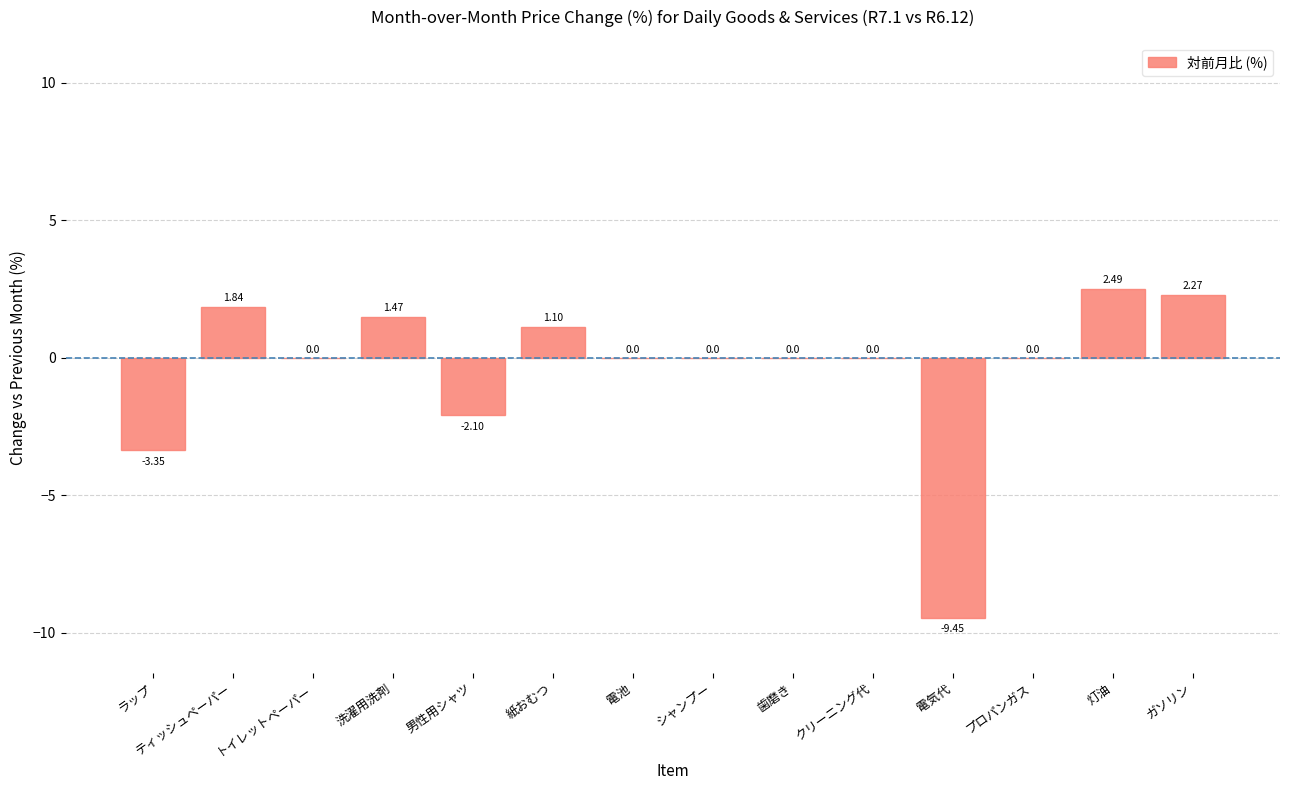

Where is the data nearest to the value -3?

ラップ